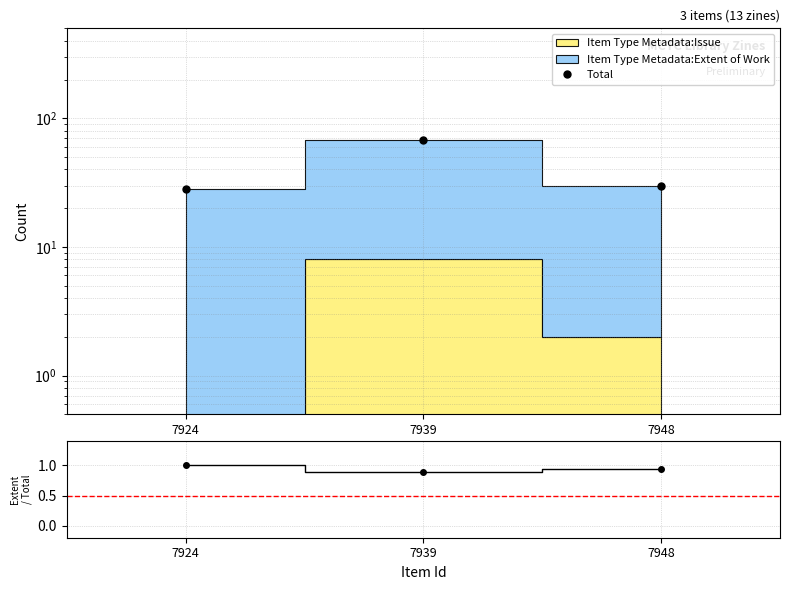

The value of Total at 7939 is 35.6. True or false?

False